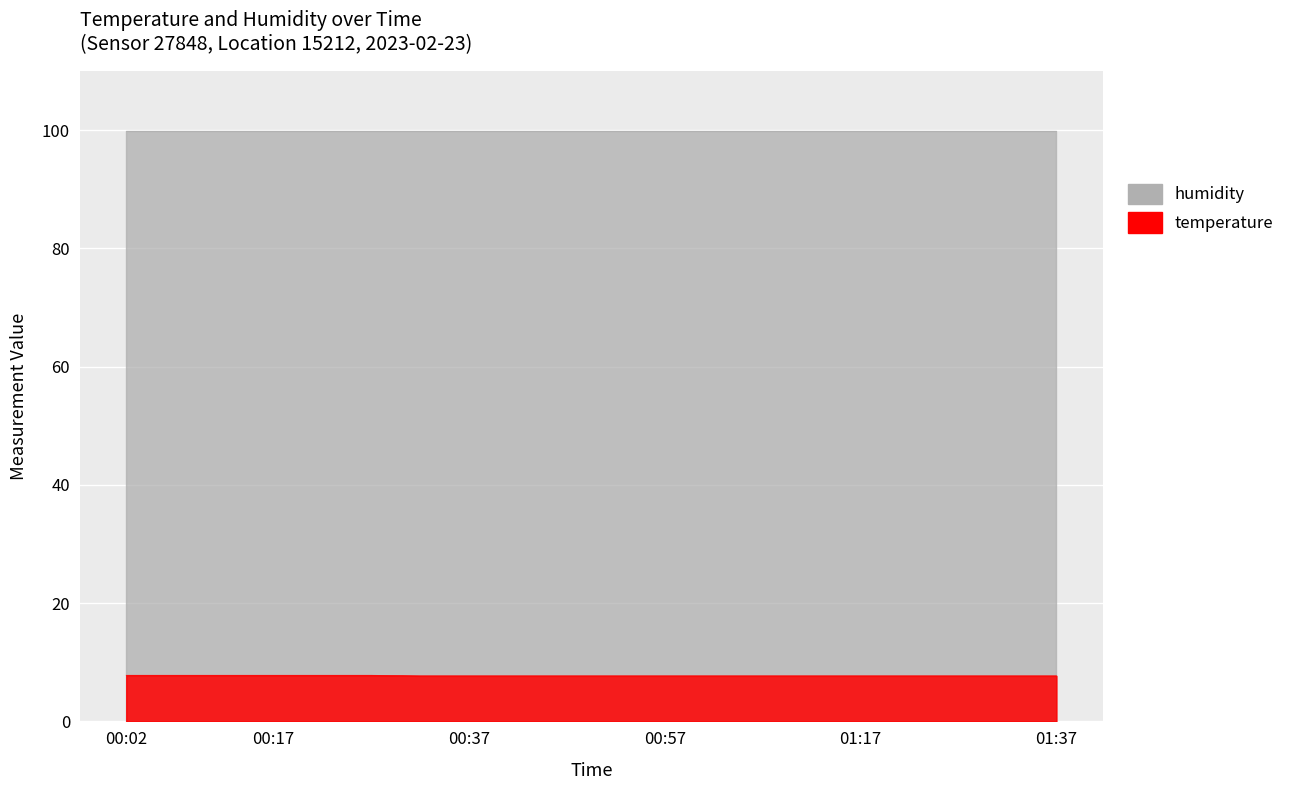

Does the chart display data point markers on the line(s)?

No